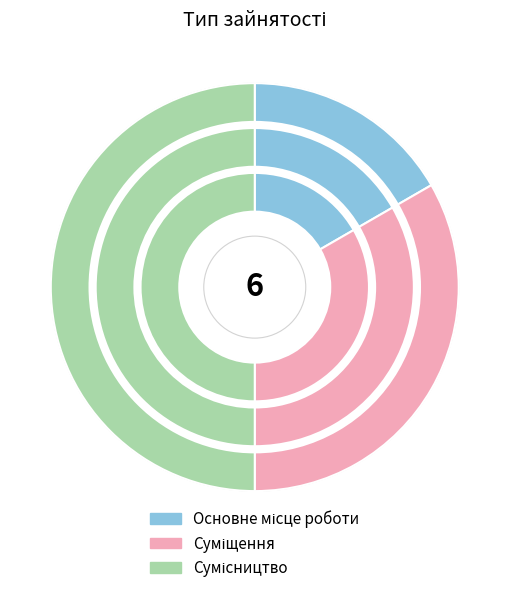

To the nearest percent, what is the difference between the Сумісництво and Основне місце роботи slice percentages?

33%